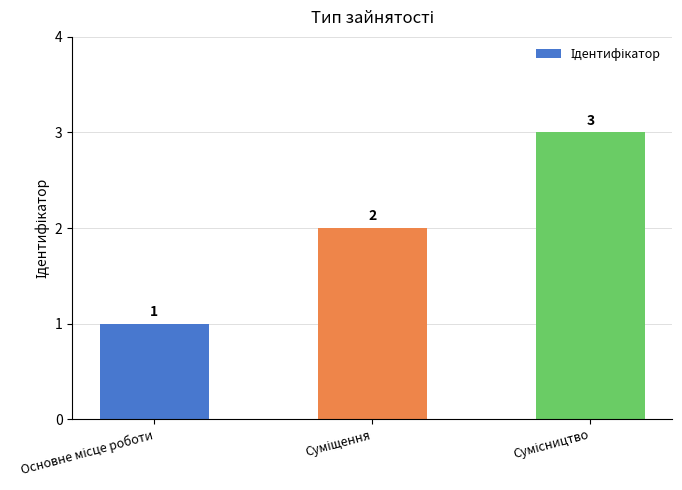

What is the minimum value shown in the chart?

1